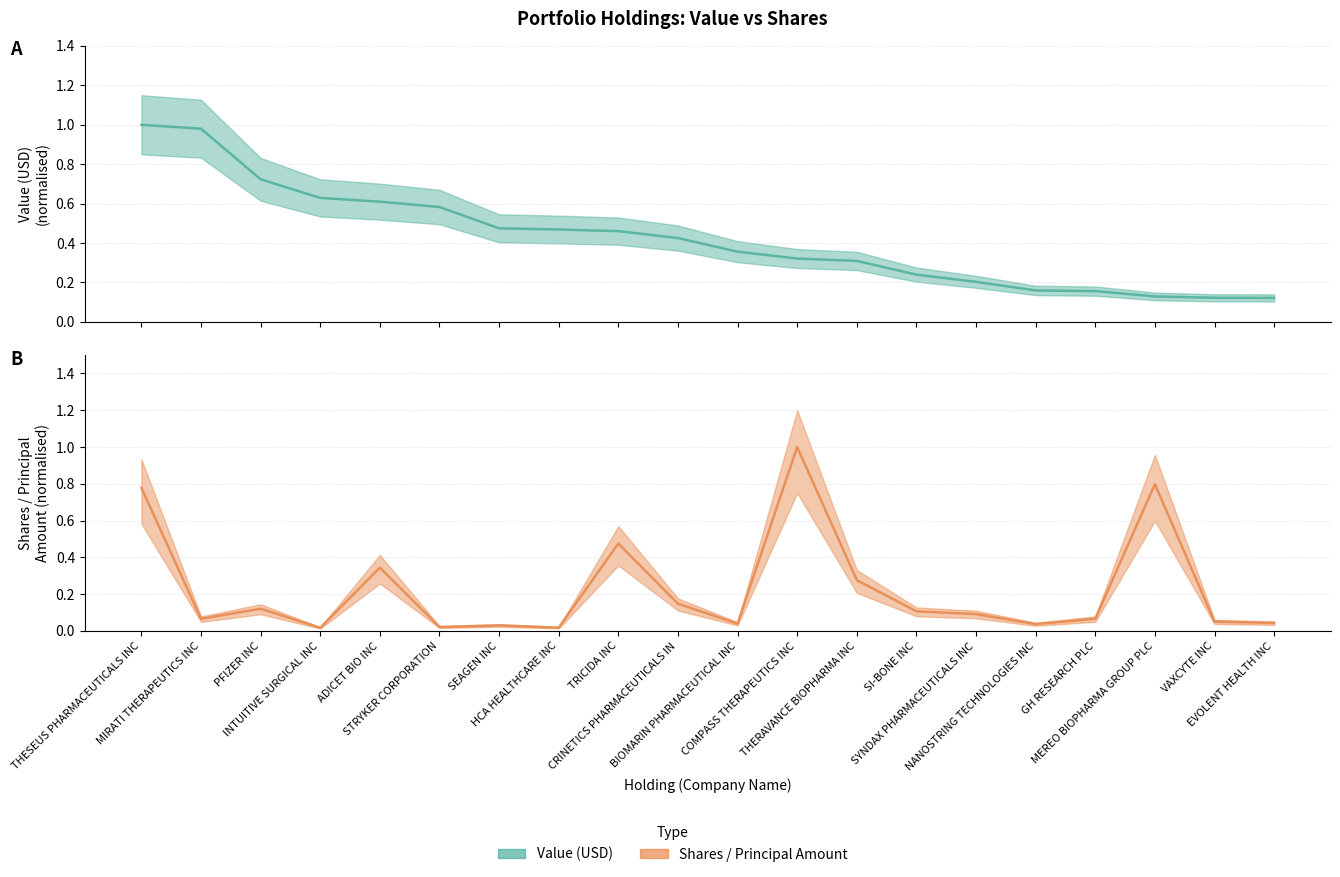

Reading left to right, list all the values displayed in this chart.

Value (USD): THESEUS PHARMACEUTICALS INC=1.0	MIRATI THERAPEUTICS INC=1.0	PFIZER INC=0.7	INTUITIVE SURGICAL INC=0.6	ADICET BIO INC=0.6	STRYKER CORPORATION=0.6	SEAGEN INC=0.5	HCA HEALTHCARE INC=0.5	TRICIDA INC=0.5	CRINETICS PHARMACEUTICALS IN=0.4	BIOMARIN PHARMACEUTICAL INC=0.4	COMPASS THERAPEUTICS INC=0.3	THERAVANCE BIOPHARMA INC=0.3	SI-BONE INC=0.2	SYNDAX PHARMACEUTICALS INC=0.2	NANOSTRING TECHNOLOGIES INC=0.2	GH RESEARCH PLC=0.2	MEREO BIOPHARMA GROUP PLC=0.1	VAXCYTE INC=0.1	EVOLENT HEALTH INC=0.1
Shares / Principal Amount: THESEUS PHARMACEUTICALS INC=0.8	MIRATI THERAPEUTICS INC=0.1	PFIZER INC=0.1	INTUITIVE SURGICAL INC=0.0	ADICET BIO INC=0.3	STRYKER CORPORATION=0.0	SEAGEN INC=0.0	HCA HEALTHCARE INC=0.0	TRICIDA INC=0.5	CRINETICS PHARMACEUTICALS IN=0.1	BIOMARIN PHARMACEUTICAL INC=0.0	COMPASS THERAPEUTICS INC=1.0	THERAVANCE BIOPHARMA INC=0.3	SI-BONE INC=0.1	SYNDAX PHARMACEUTICALS INC=0.1	NANOSTRING TECHNOLOGIES INC=0.0	GH RESEARCH PLC=0.1	MEREO BIOPHARMA GROUP PLC=0.8	VAXCYTE INC=0.1	EVOLENT HEALTH INC=0.0